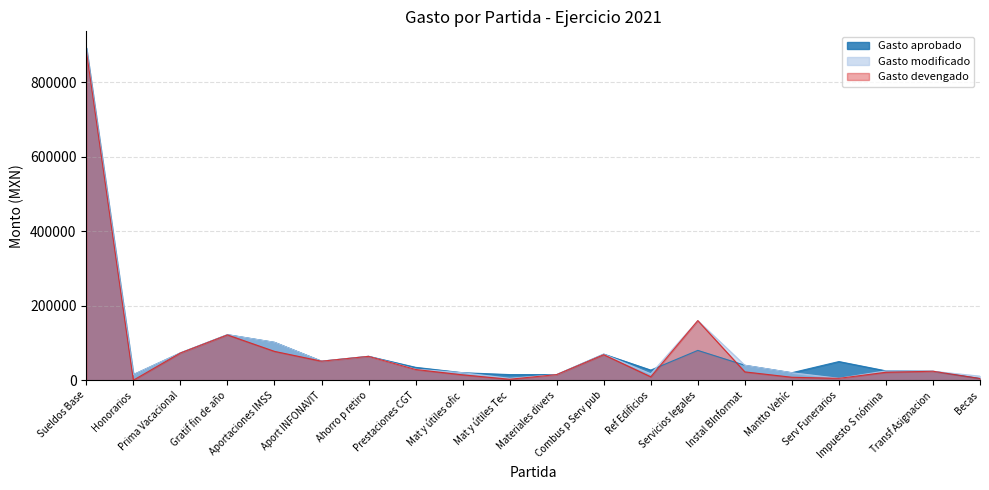

What position from the right is Impuesto S nómina?

3